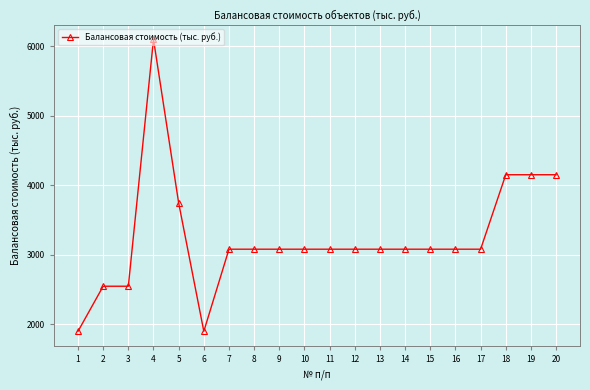

What is the sum of the values at 4 and 12?

9177.0